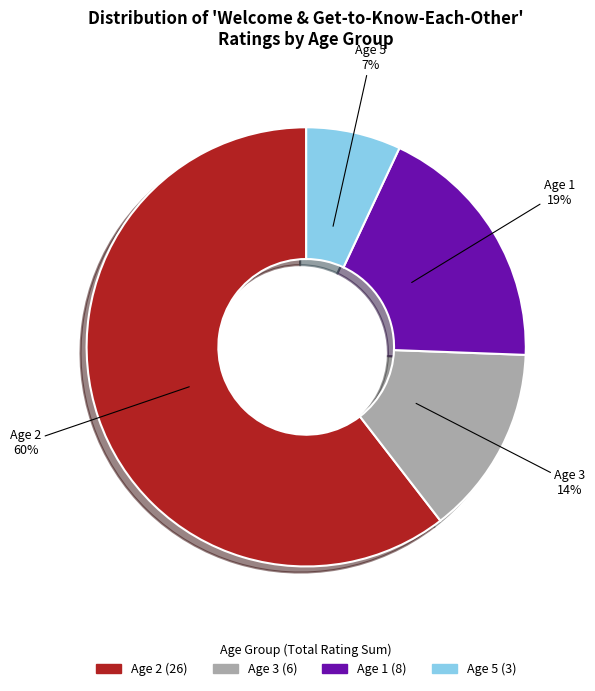

To the nearest percent, what is the average slice percentage?

25%